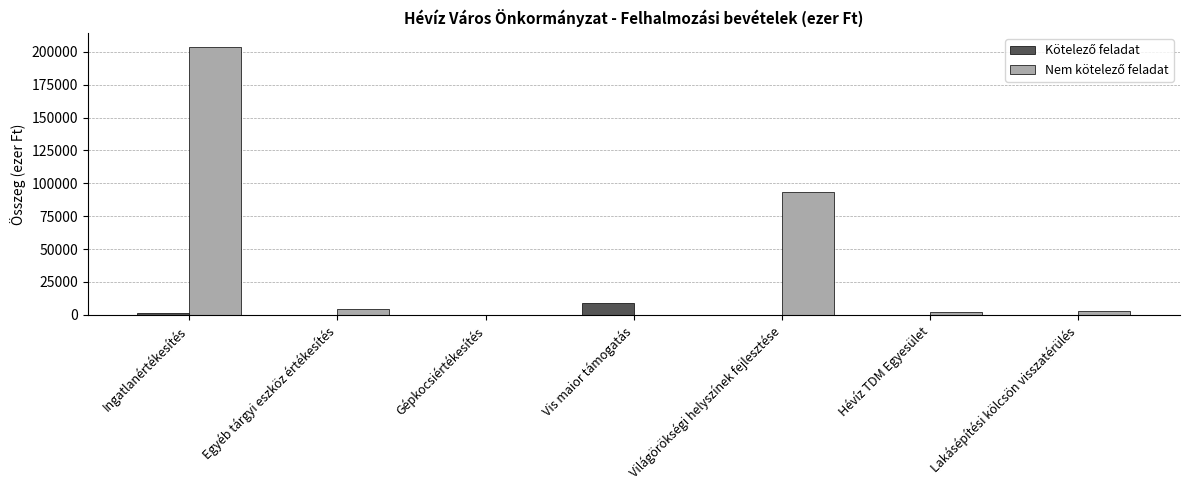

What is the greatest value displayed?

203938